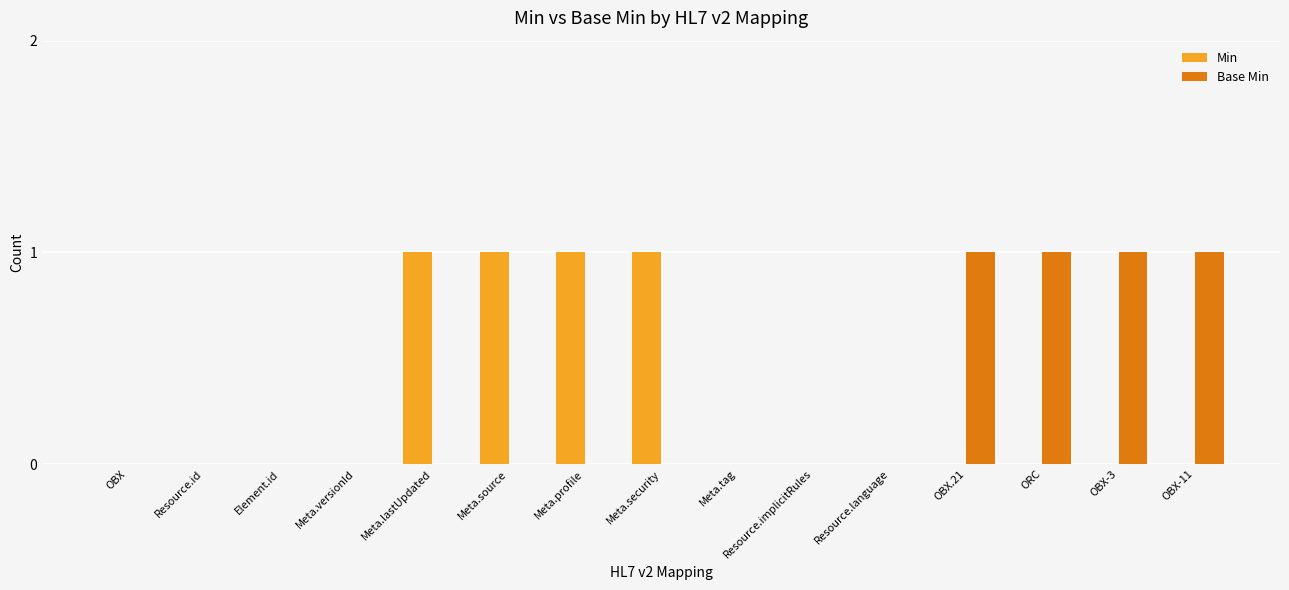

Reading right to left, extract all data points from this chart.

Min: OBX-11=0	OBX-3=0	ORC=0	OBX.21=0	Resource.language=0	Resource.implicitRules=0	Meta.tag=0	Meta.security=1	Meta.profile=1	Meta.source=1	Meta.lastUpdated=1	Meta.versionId=0	Element.id=0	Resource.id=0	OBX=0
Base Min: OBX-11=1	OBX-3=1	ORC=1	OBX.21=1	Resource.language=0	Resource.implicitRules=0	Meta.tag=0	Meta.security=0	Meta.profile=0	Meta.source=0	Meta.lastUpdated=0	Meta.versionId=0	Element.id=0	Resource.id=0	OBX=0